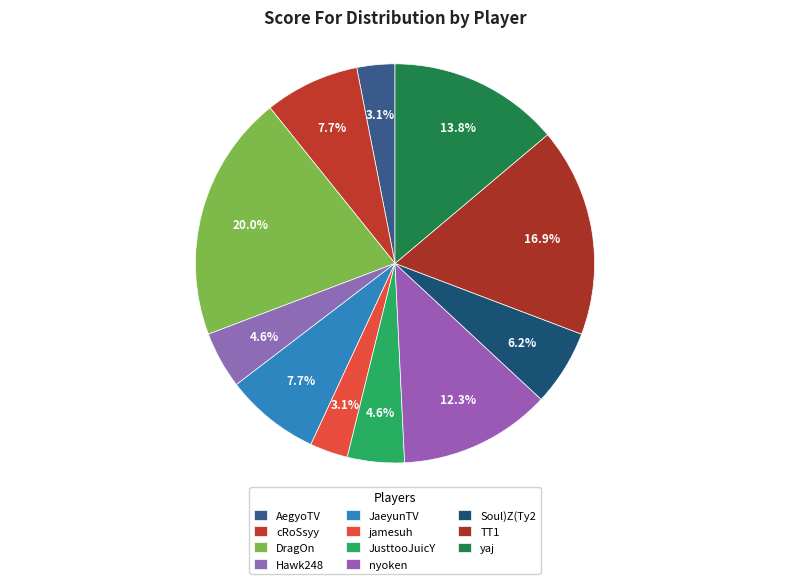

Combined, do Soul)Z(Ty2 and jamesuh account for over 50%?

No